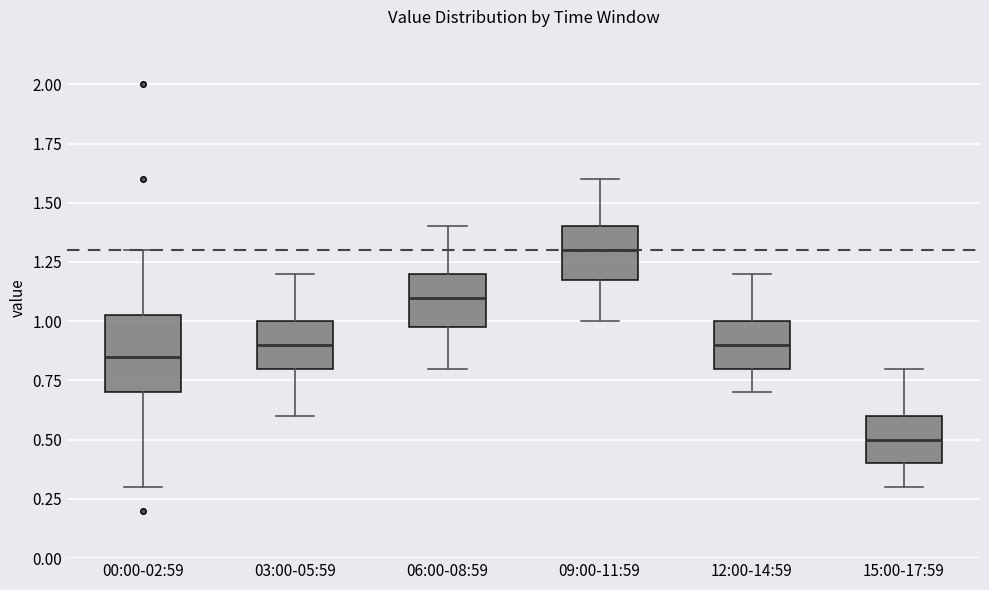

Where is the lower edge of the box for 00:00-02:59 on the y-axis? The values are not printed on the chart, so give them approximately, as read against the axis.

0.70